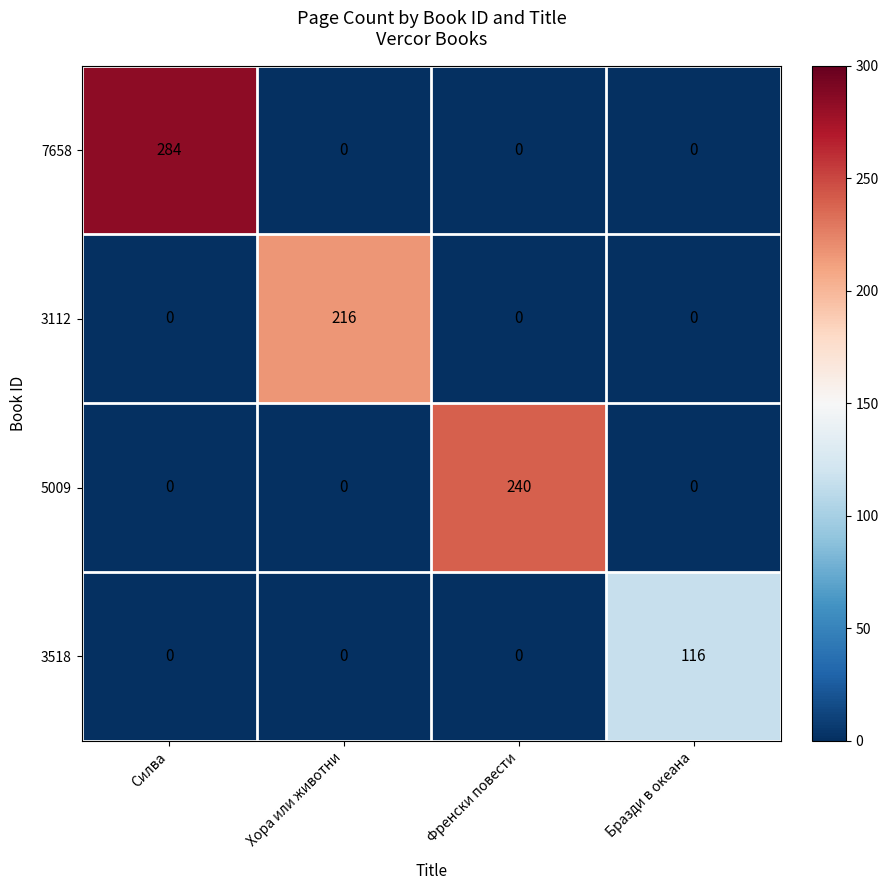

What is the greatest value displayed?

284